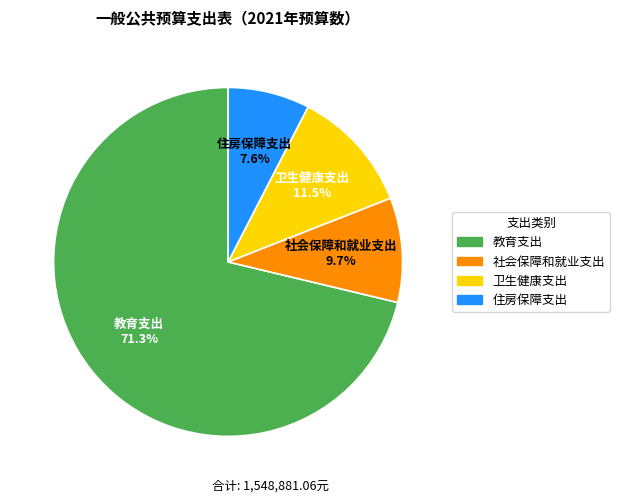

What portion of the pie excludes 卫生健康支出?

88.5%